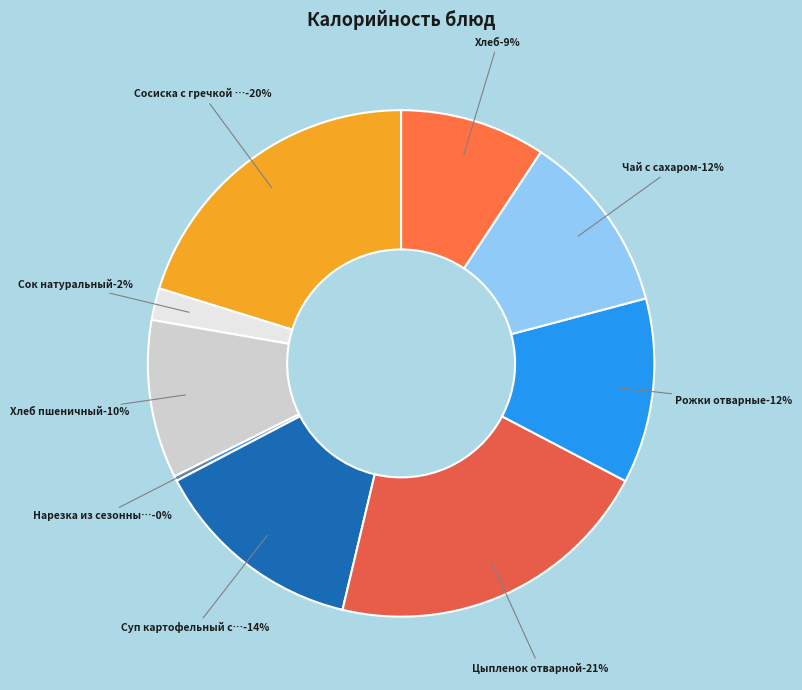

Which category has the biggest portion of the pie?

Цыпленок отварной